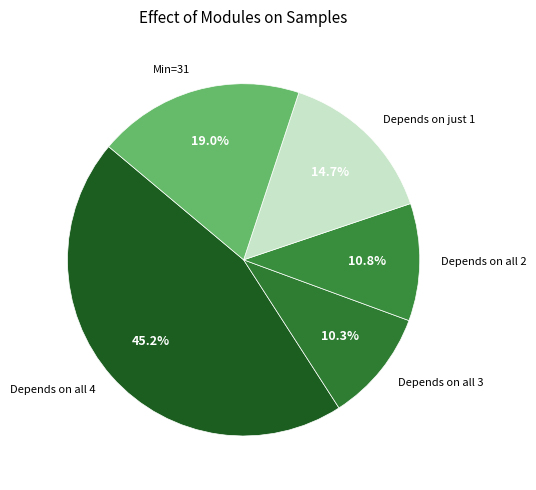

To the nearest percent, what is the average slice percentage?

20%